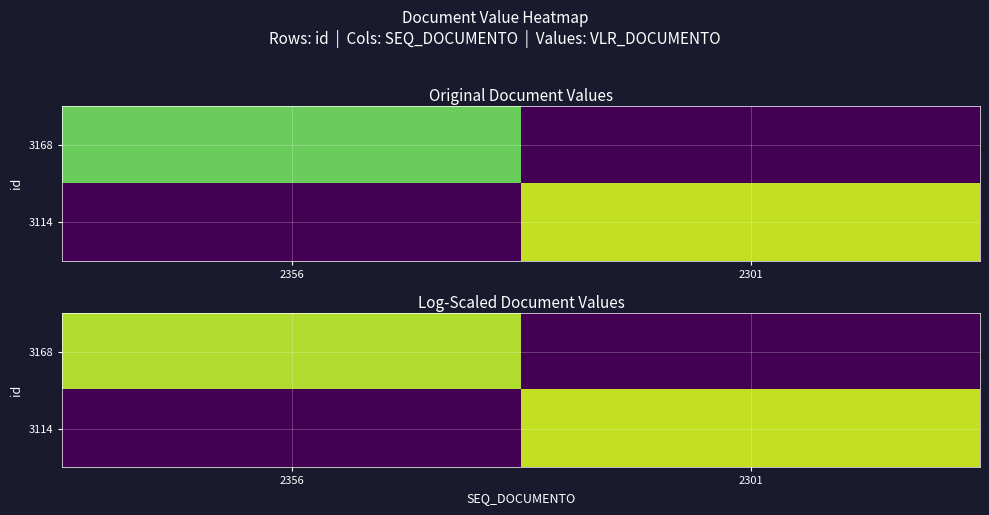

How many values in 3168 are above zero?

1